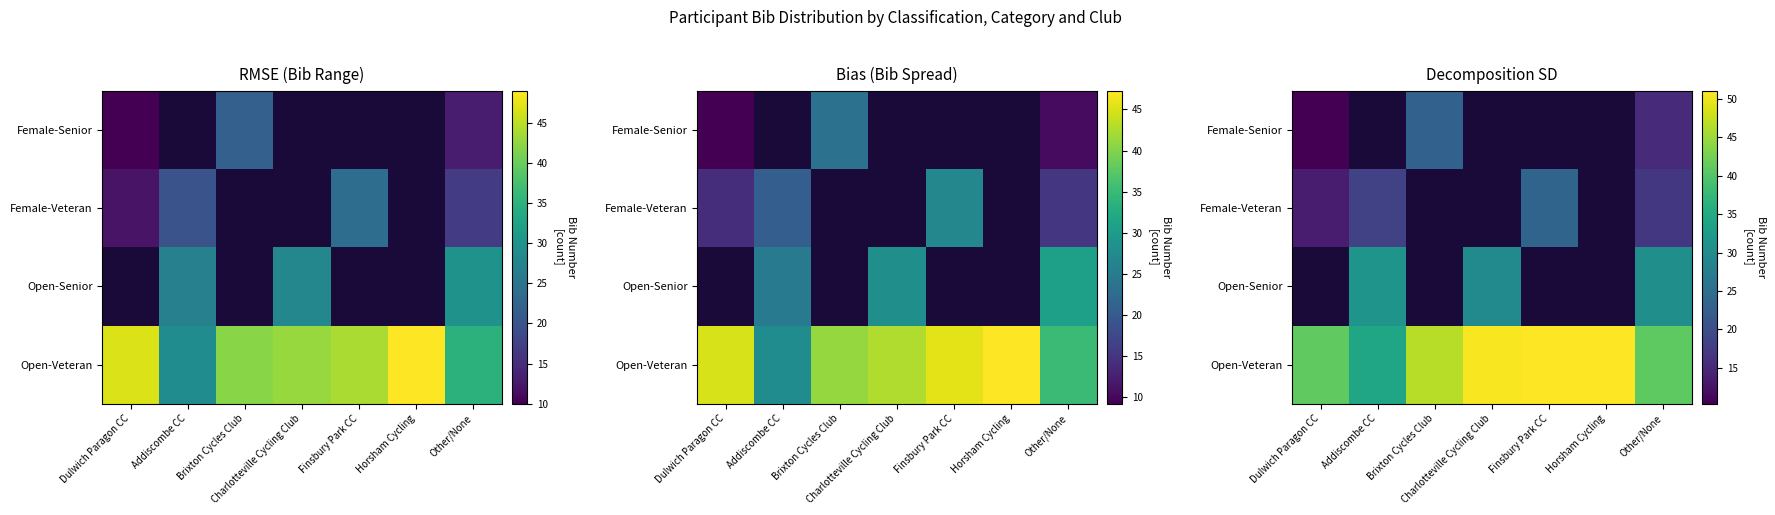

List the series in order of their peak value, lowest first.

Female-Senior, Female-Veteran, Open-Senior, Open-Veteran